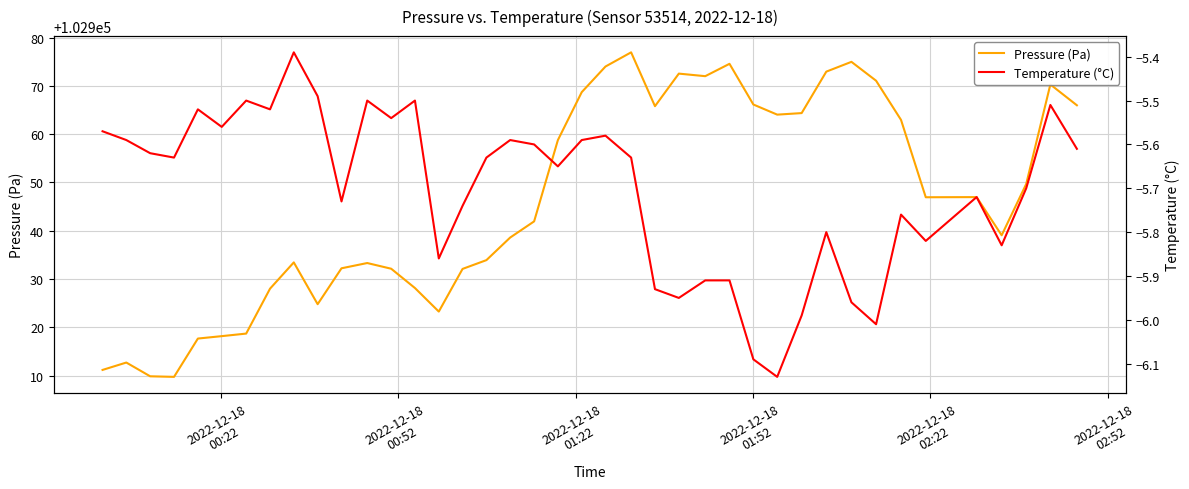

Reading left to right, extract all data points from this chart.

Pressure (Pa): 102911.2	102912.7	102909.8	102909.7	102917.7	102918.2	102918.7	102928.0	102933.4	102924.8	102932.2	102933.3	102932.1	102928.1	102923.2	102932.1	102933.9	102938.6	102941.9	102958.8	102968.7	102974.0	102977.0	102965.8	102972.6	102972.0	102974.6	102966.2	102964.1	102964.4	102973.0	102975.0	102971.1	102963.0	102946.9	102947.0	102939.1	102949.7	102970.3	102966.0
Temperature (°C): -5.6	-5.6	-5.6	-5.6	-5.5	-5.6	-5.5	-5.5	-5.4	-5.5	-5.7	-5.5	-5.5	-5.5	-5.9	-5.7	-5.6	-5.6	-5.6	-5.7	-5.6	-5.6	-5.6	-5.9	-6.0	-5.9	-5.9	-6.1	-6.1	-6.0	-5.8	-6.0	-6.0	-5.8	-5.8	-5.7	-5.8	-5.7	-5.5	-5.6